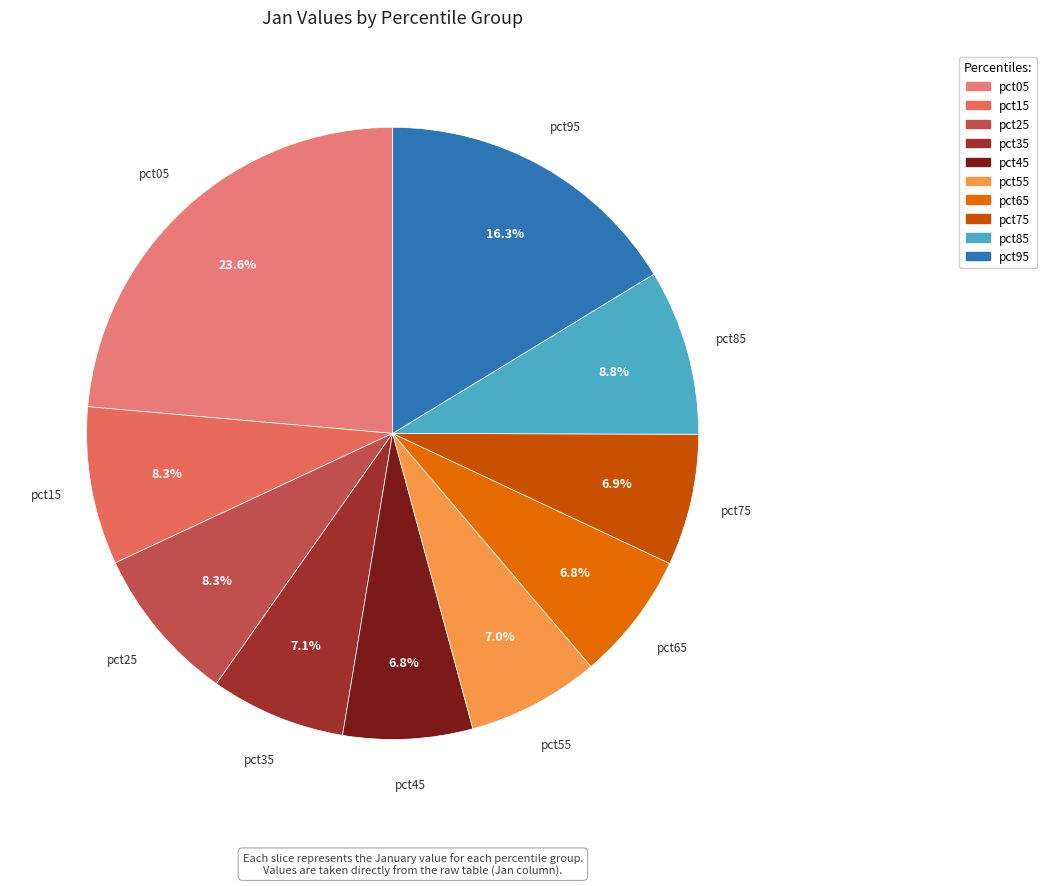

What percentage do pct25 and pct15 together represent?

16.6%